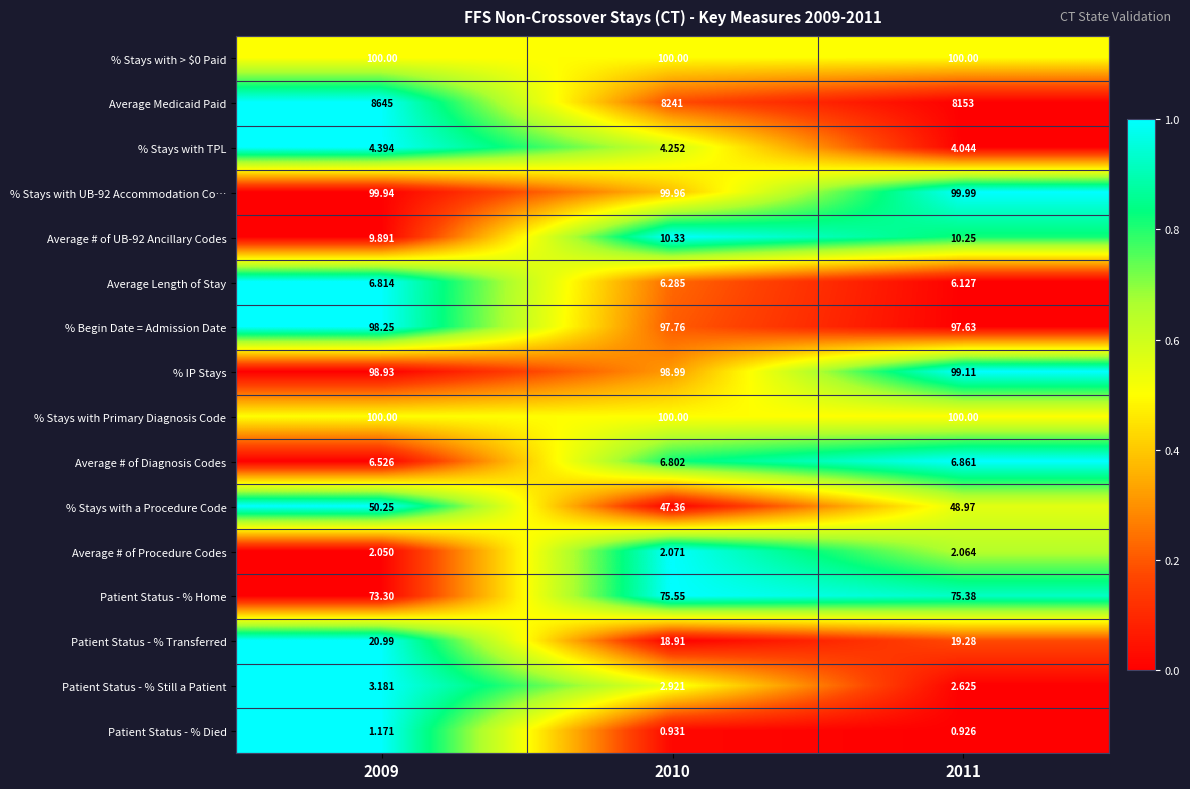

Which series changed the most between 2009 and 2011?

Average Medicaid Paid